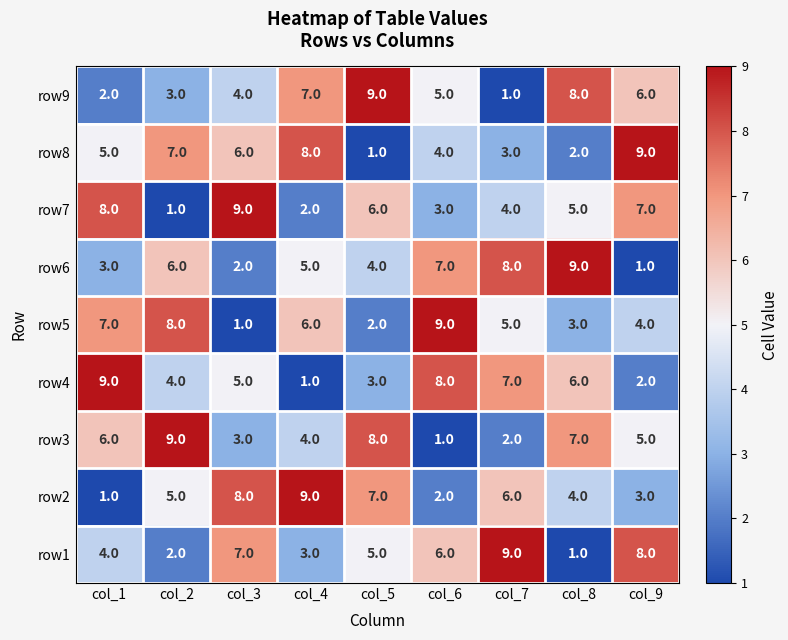

What value does the row2 series have at col_4?

9